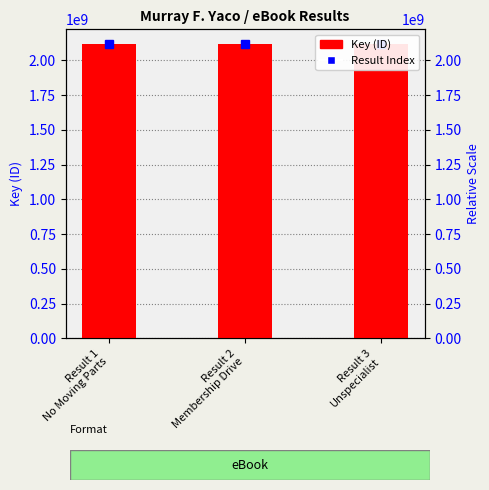

The chart shows a value of 3753296824 at Result 1
No Moving Parts. True or false?

False